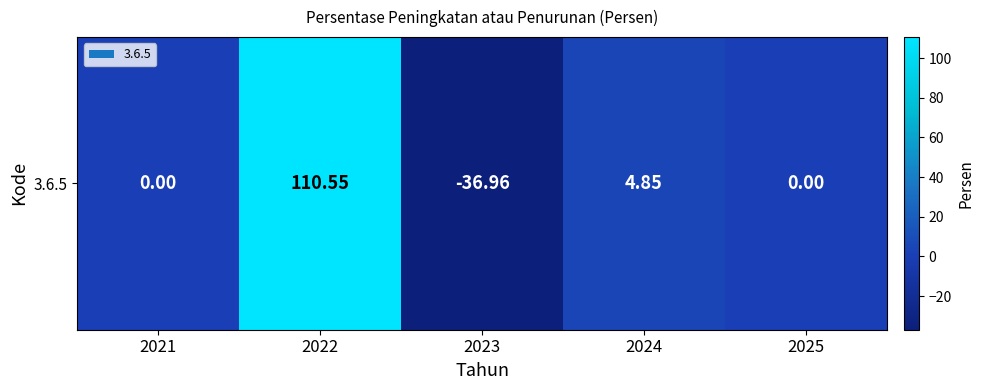

List the labels in order of value, largest first.

2022, 2024, 2021, 2025, 2023